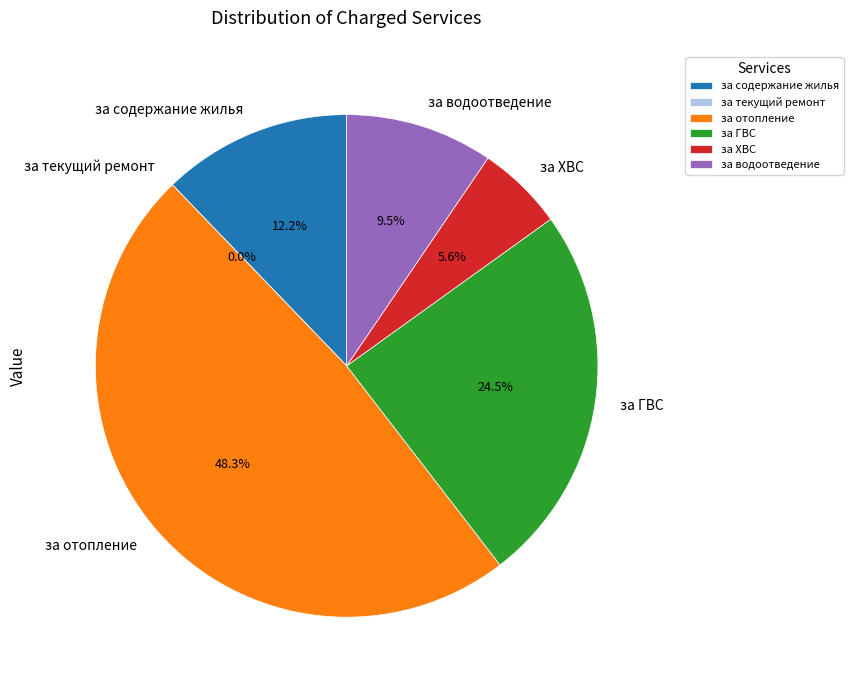

What is the change in value from за текущий ремонт to за водоотведение?

+13057.2